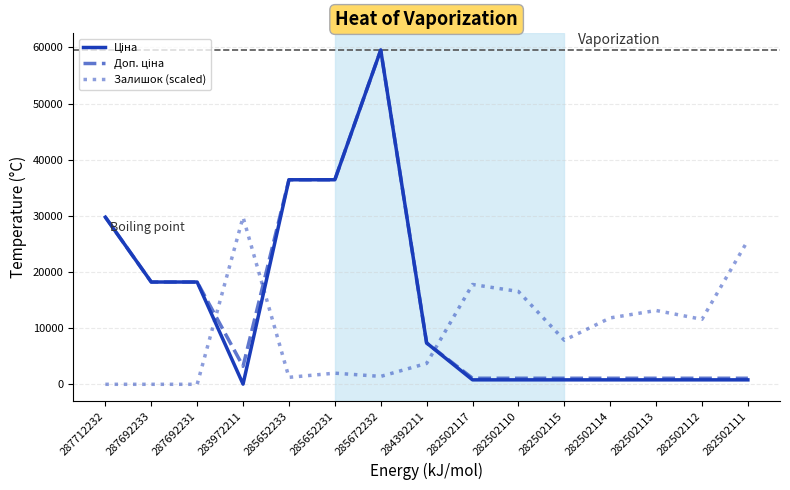

Is it true that Залишок (scaled) equals 29761.5 at 283972211?

True